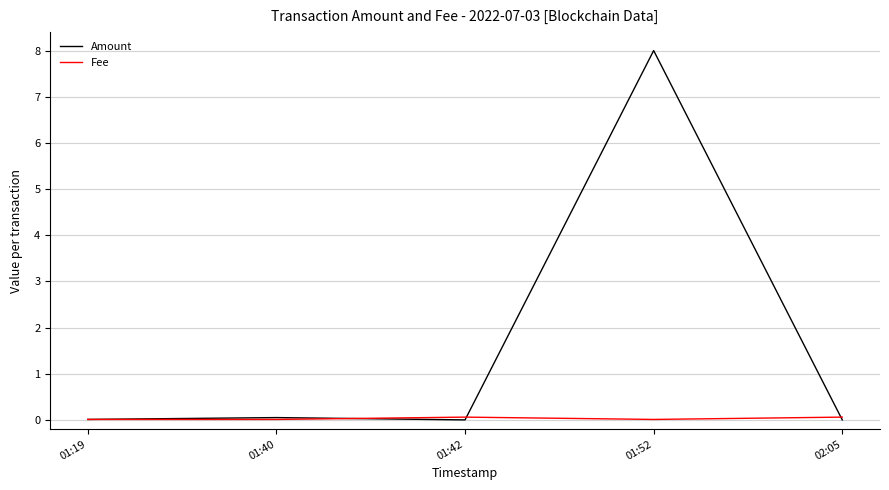

What are all the series names shown in the legend?

Amount, Fee